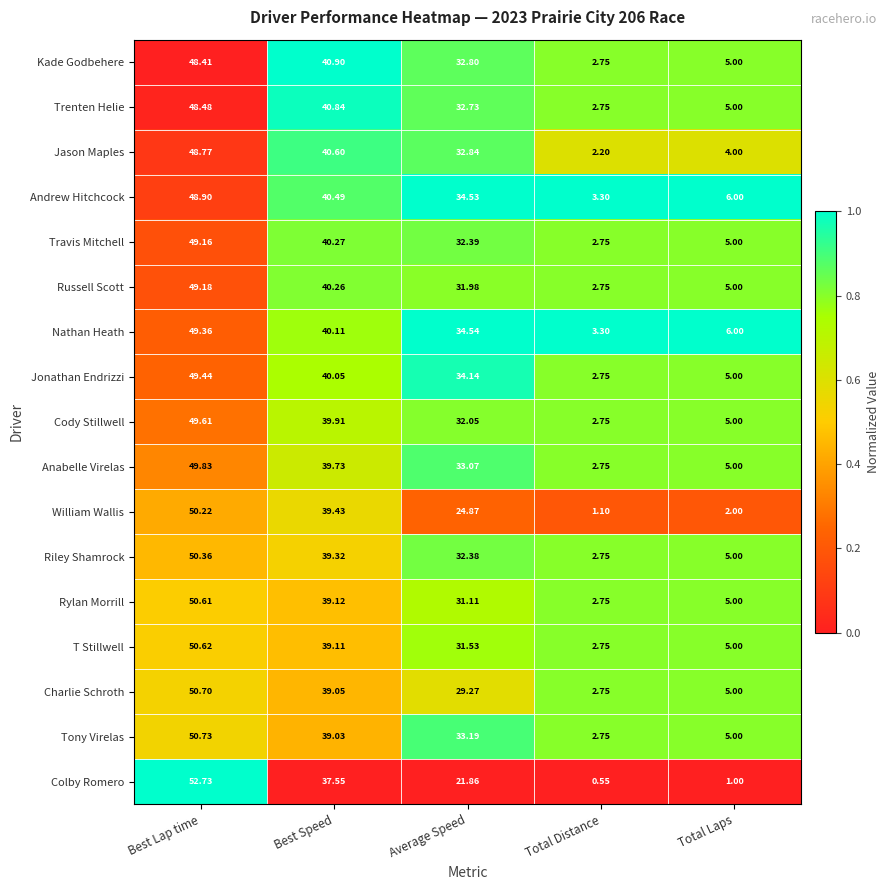

Where does the Tony Virelas series first go above 33?

Best Lap time